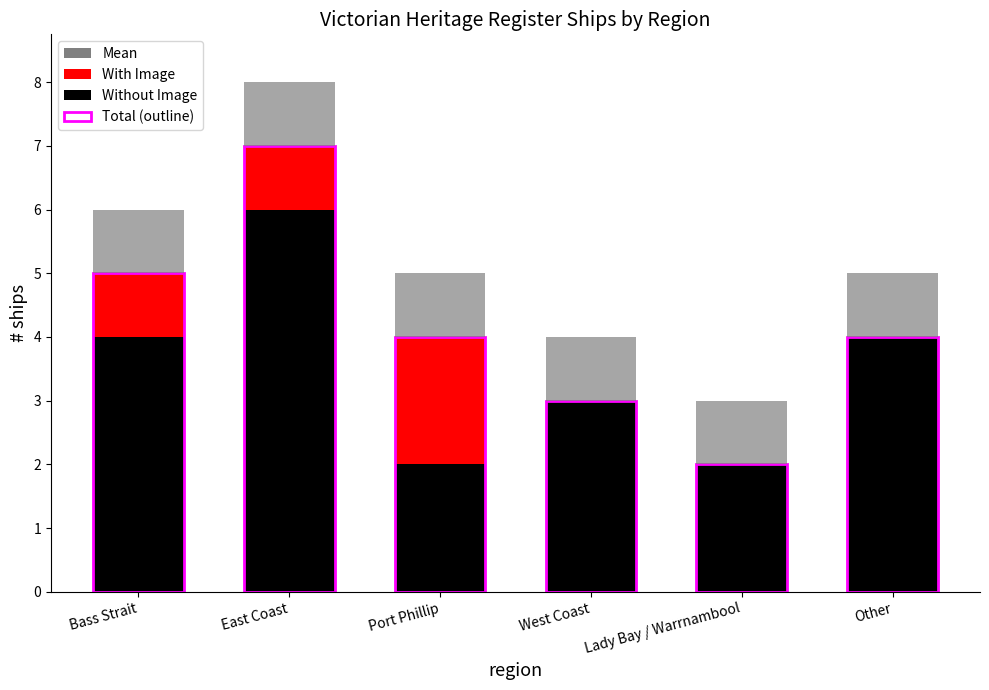

What is the maximum value for Without Image?

6